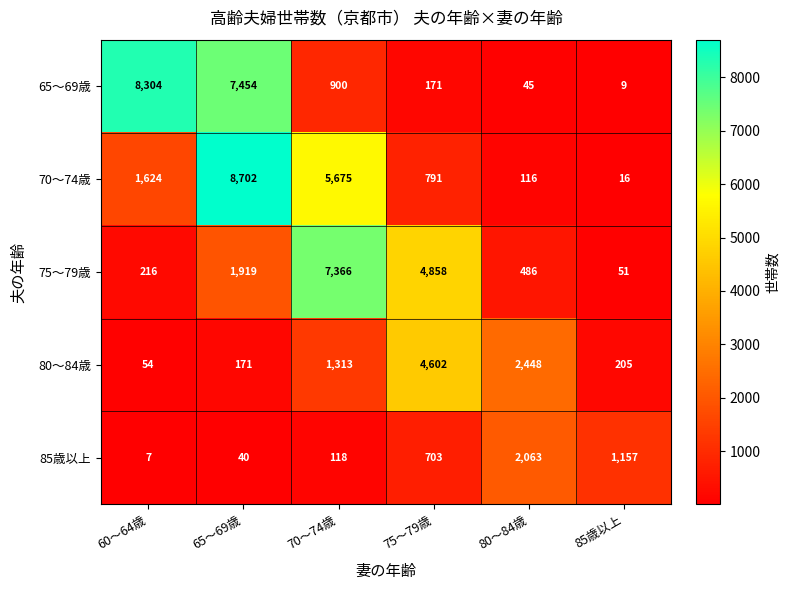

At which category does the chart reach its peak across all series?

65～69歳